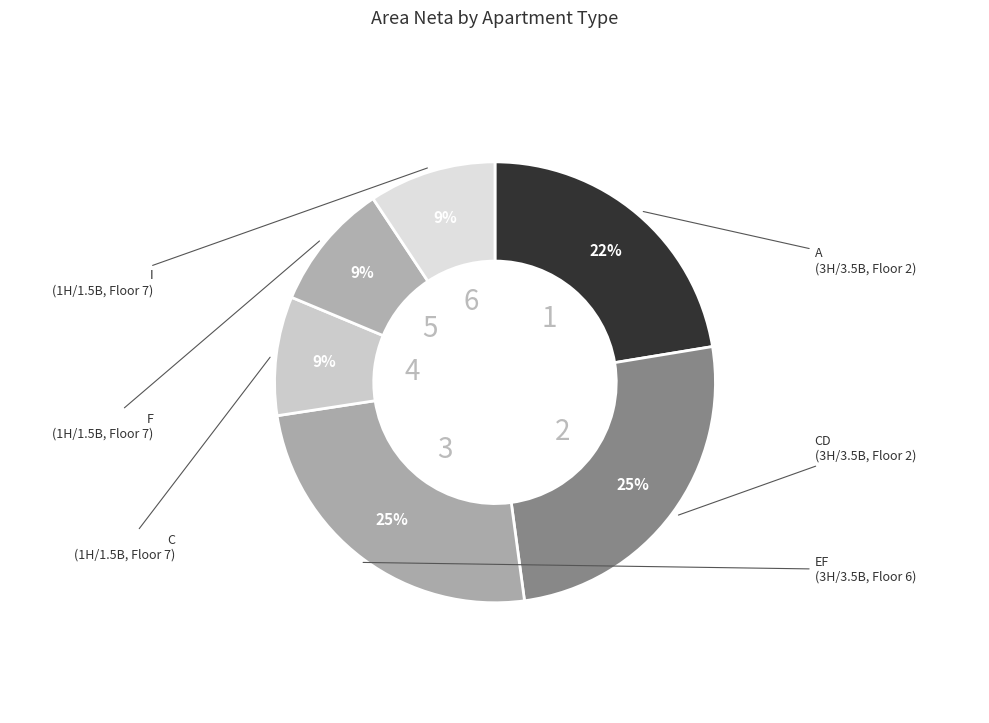

Count the number of slices in the pie.

6